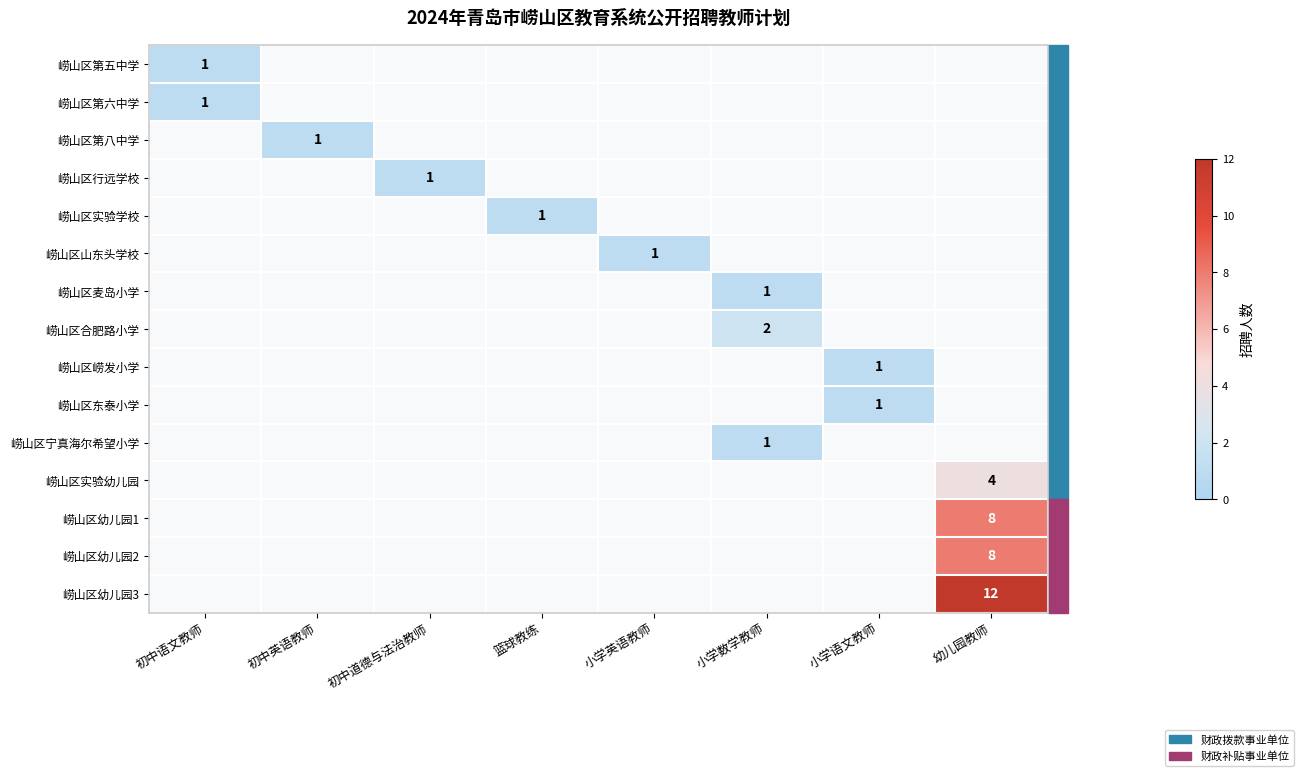

How many values in 崂山区幼儿园1 are above zero?

1